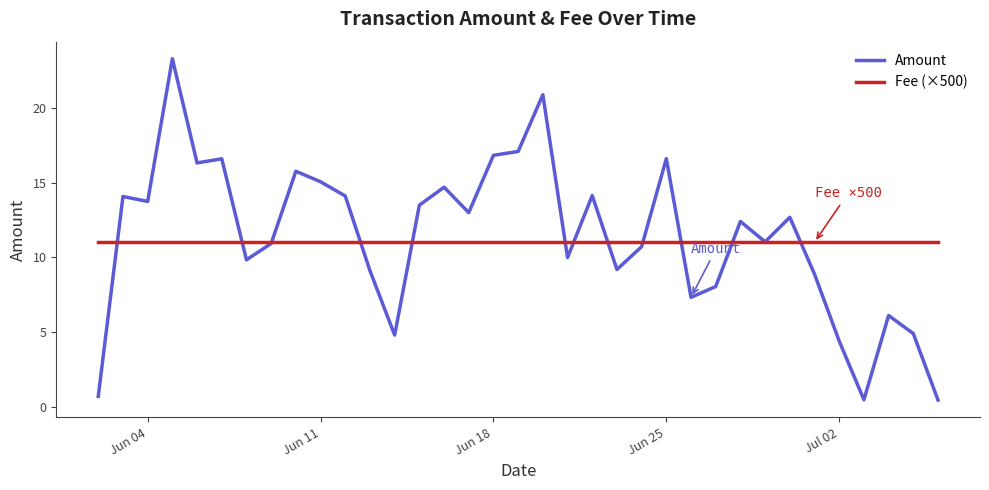

Count the number of categories in the chart.

35